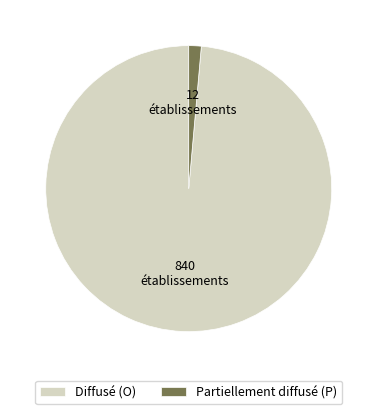

Which slice is the largest?

Diffusé (O)